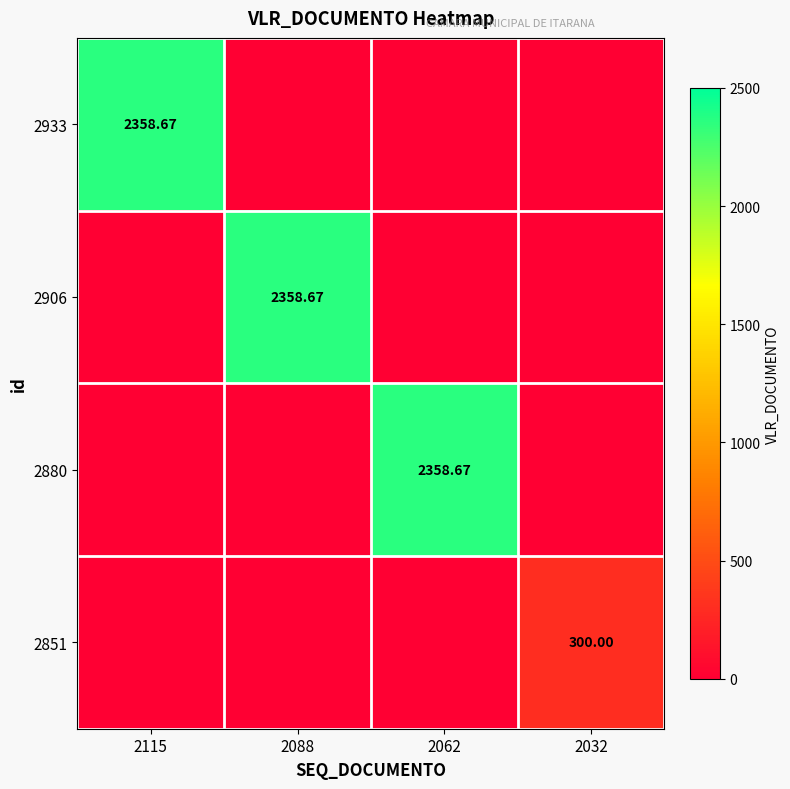

The value of 2906 at 2115 is 838.5. True or false?

False